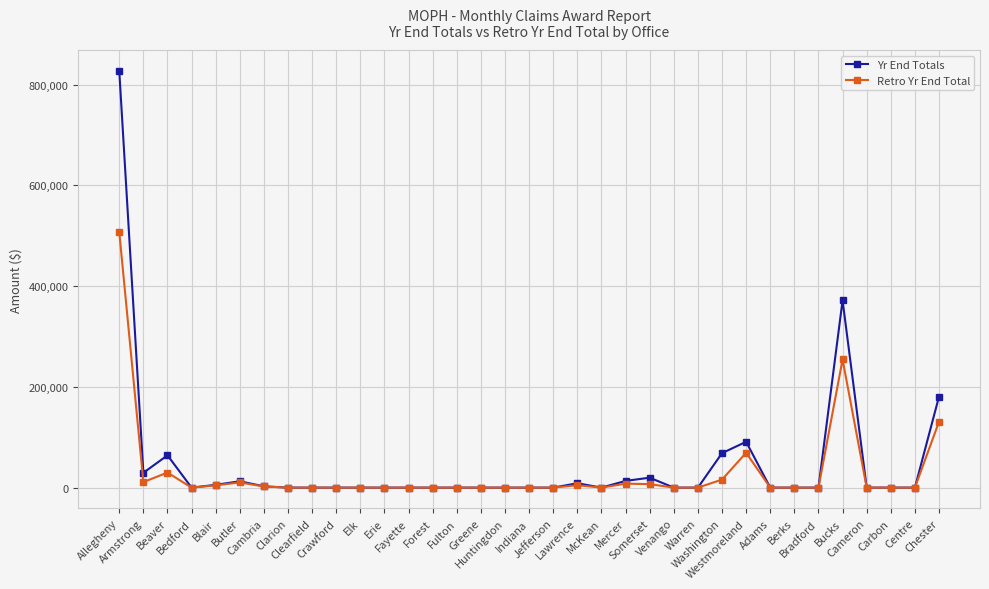

List the series in order of their peak value, lowest first.

Retro Yr End Total, Yr End Totals